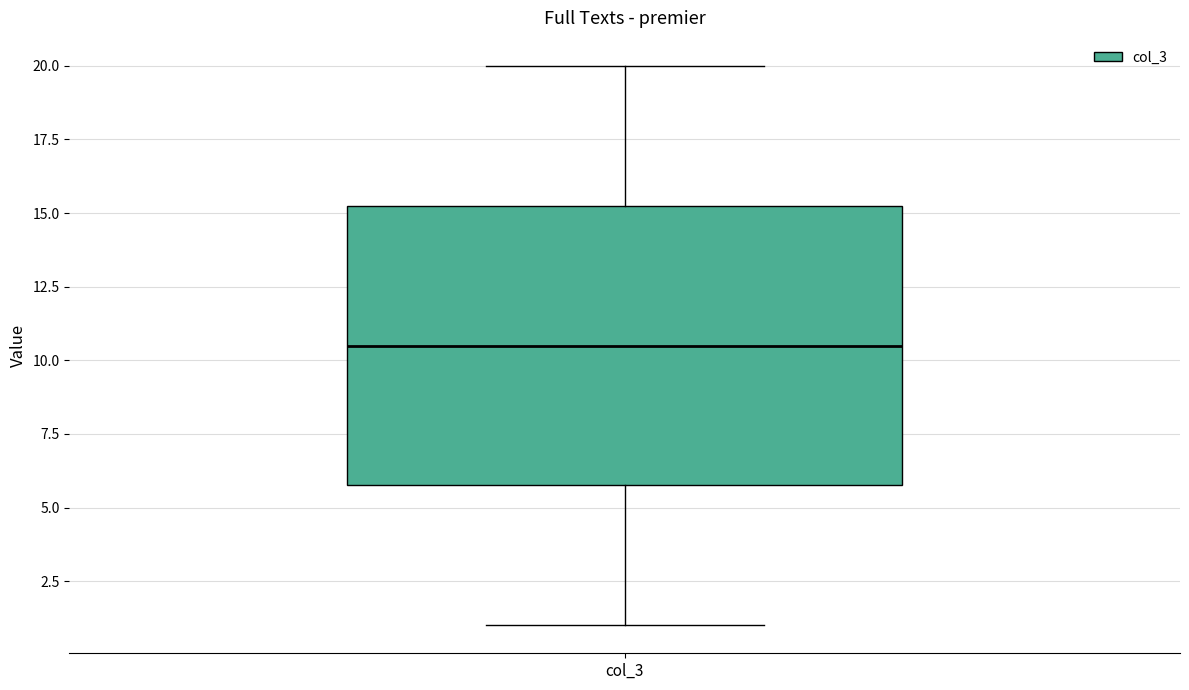

Transcribe this box plot: give where the median line is, the range the box spans, and where the two whiskers end, as read against the y-axis. The values are not printed on the chart, so give them approximately, as read against the axis.

median 10.5, box 6.0 to 15.5, whiskers 1.0 to 20.0